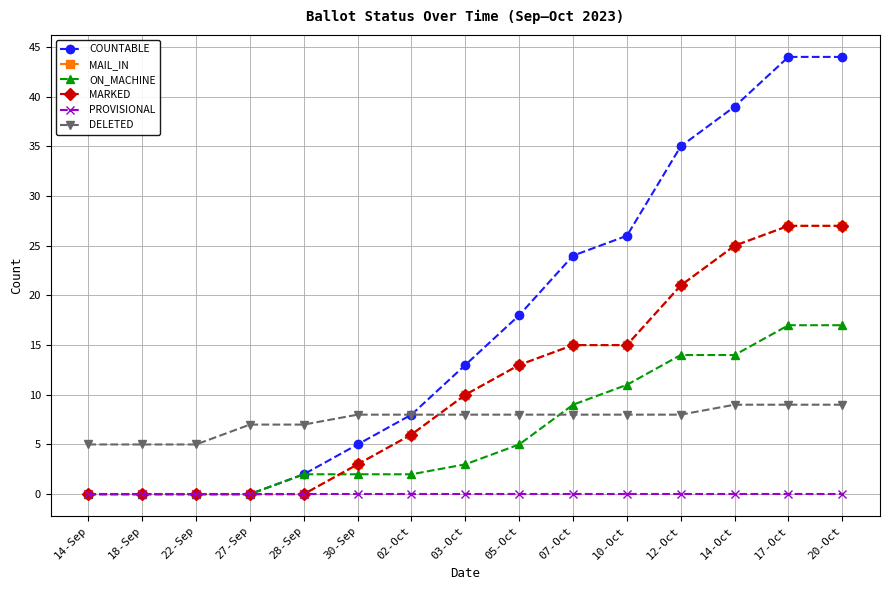

What is the label of the 9th point from the left?

05-Oct